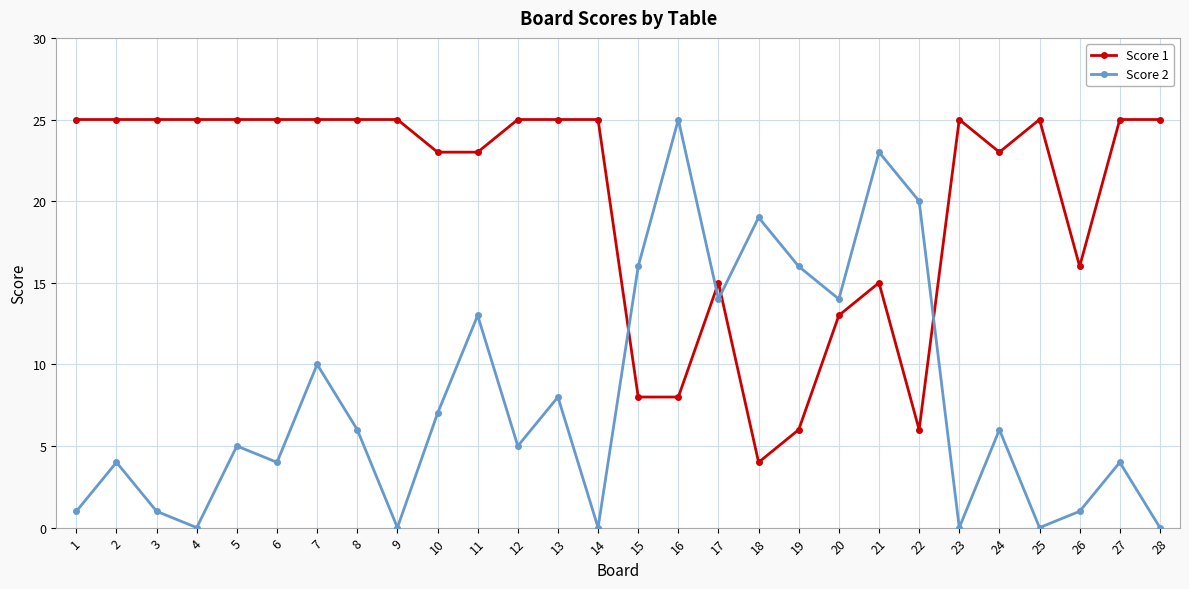

How many interior local peaks does the Score 2 series have?

10